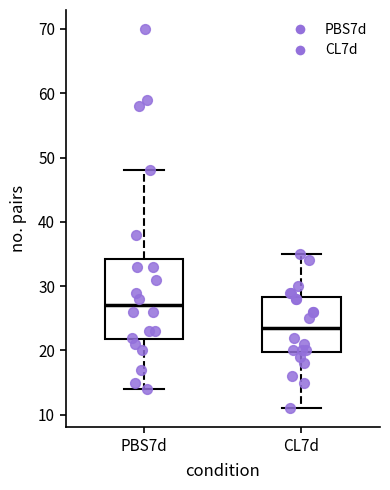

Which box has the lowest median line?

CL7d